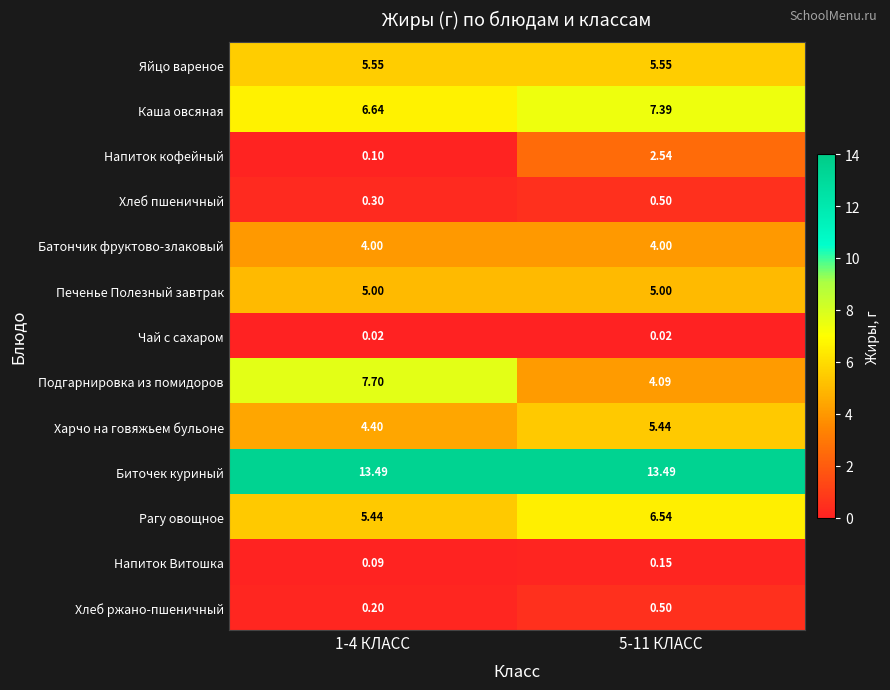

Between 1-4 КЛАСС and 5-11 КЛАСС, which series saw the biggest shift?

Подгарнировка из помидоров